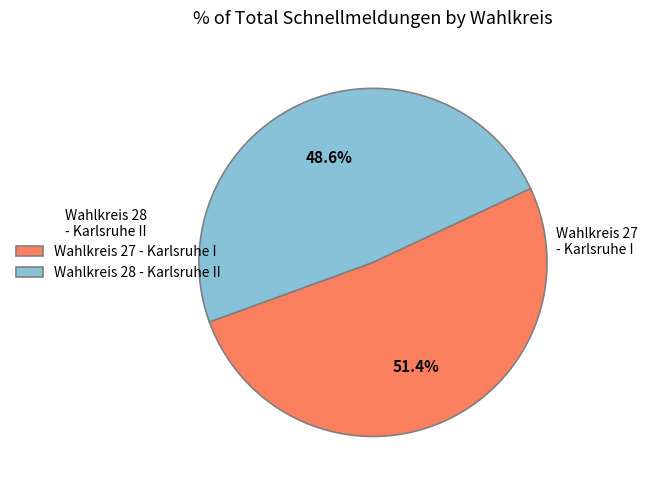

Count the number of slices in the pie.

2